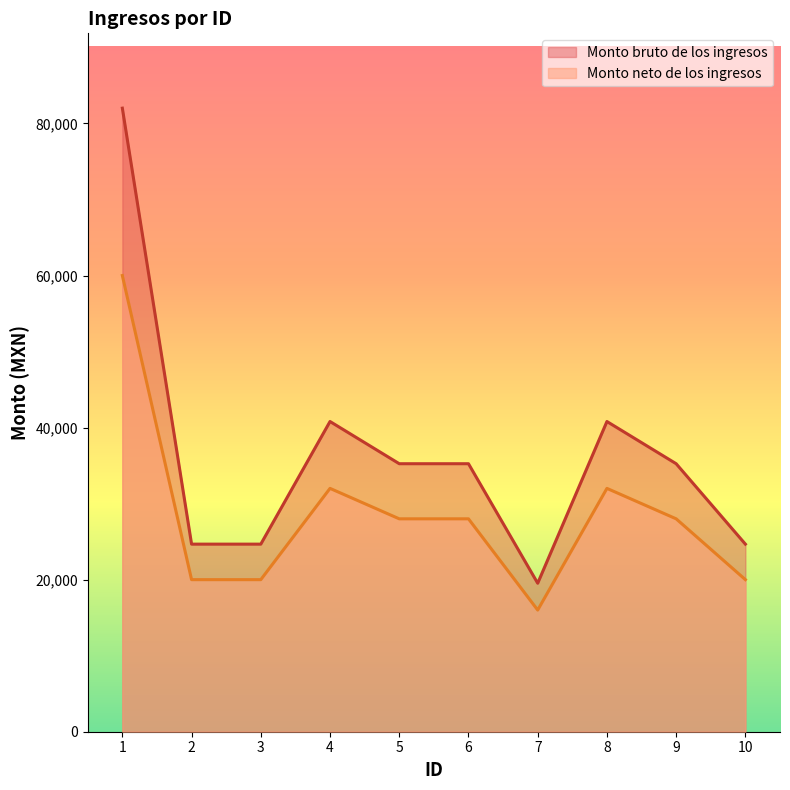

True or false: Monto bruto de los ingresos and Monto neto de los ingresos cross at least once.

False